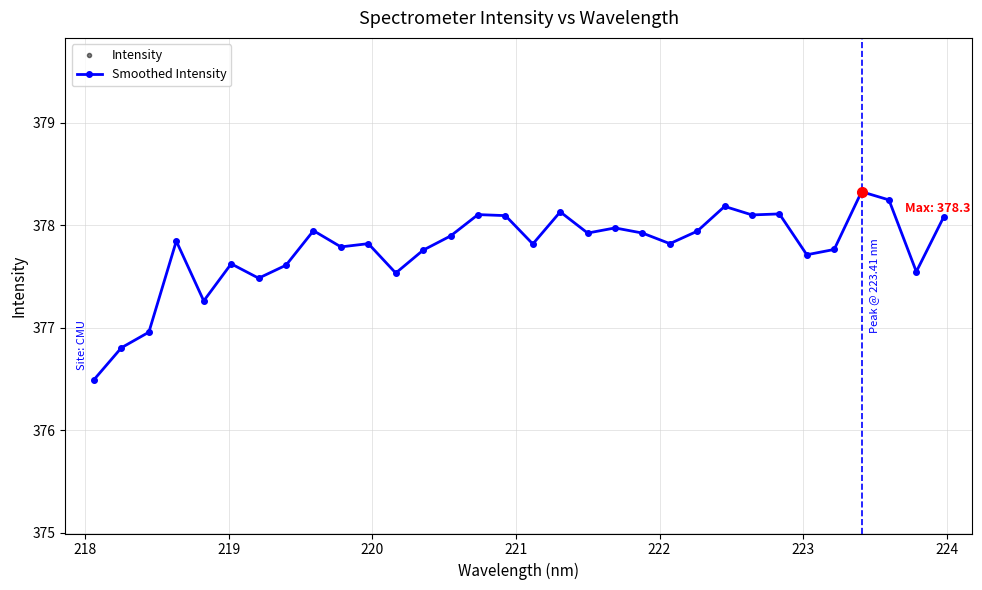

True or false: Intensity and Smoothed Intensity cross at least once.

False